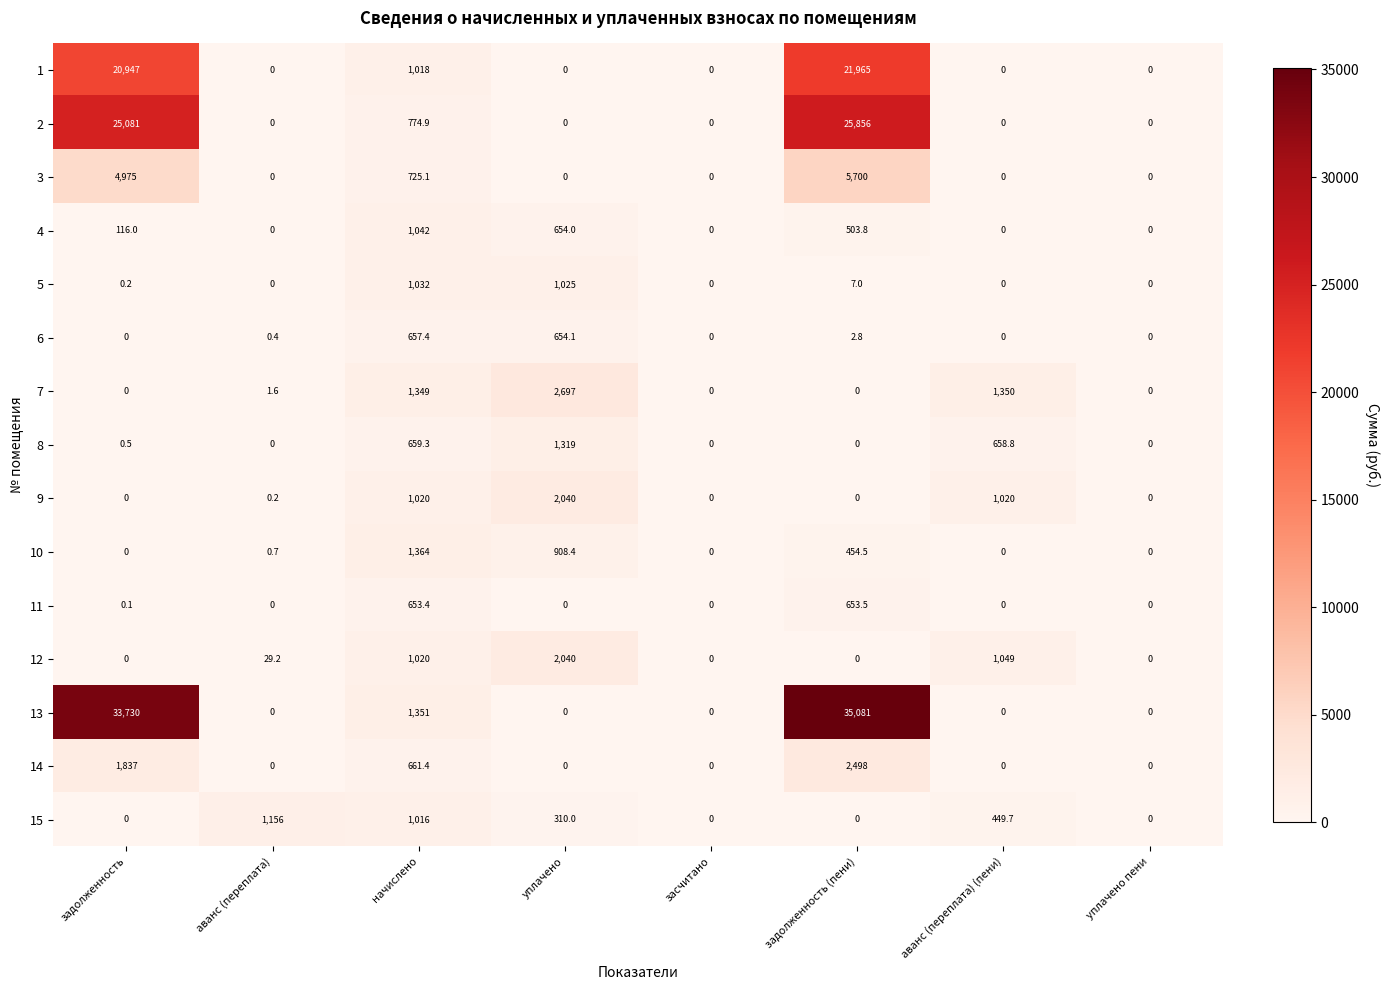

At which category is the sum across all series the highest?

задолженность (пени)